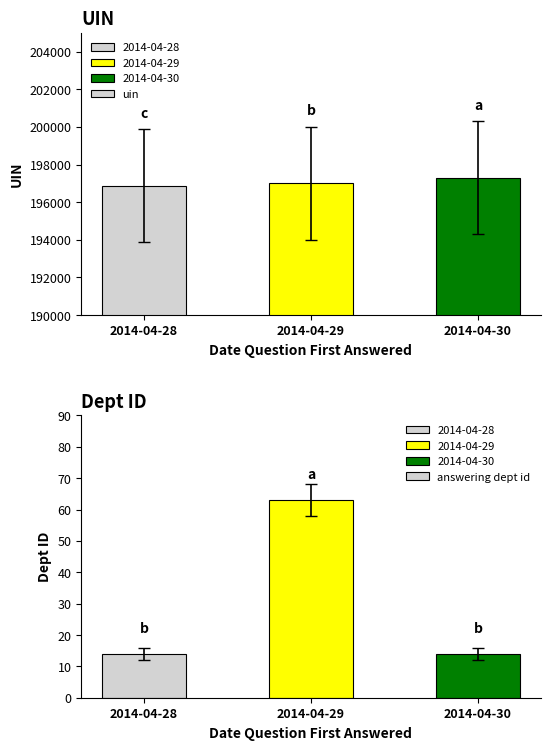

What is the average value of the uin series?

197057